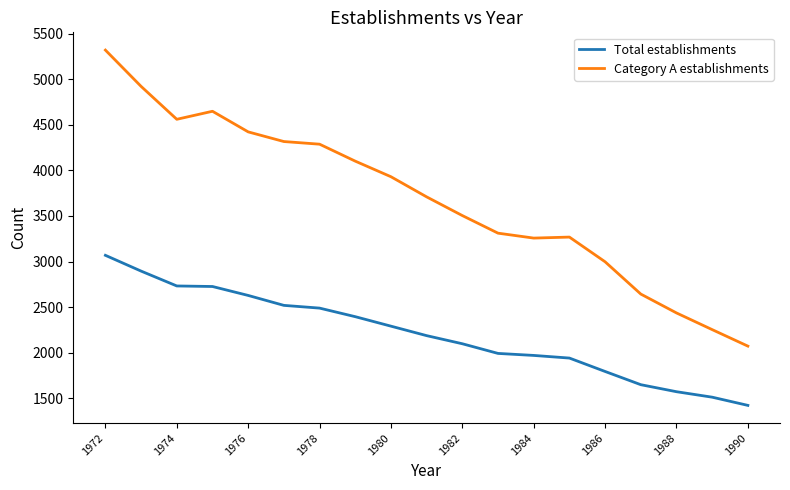

What is the maximum value for Category A establishments?

5319